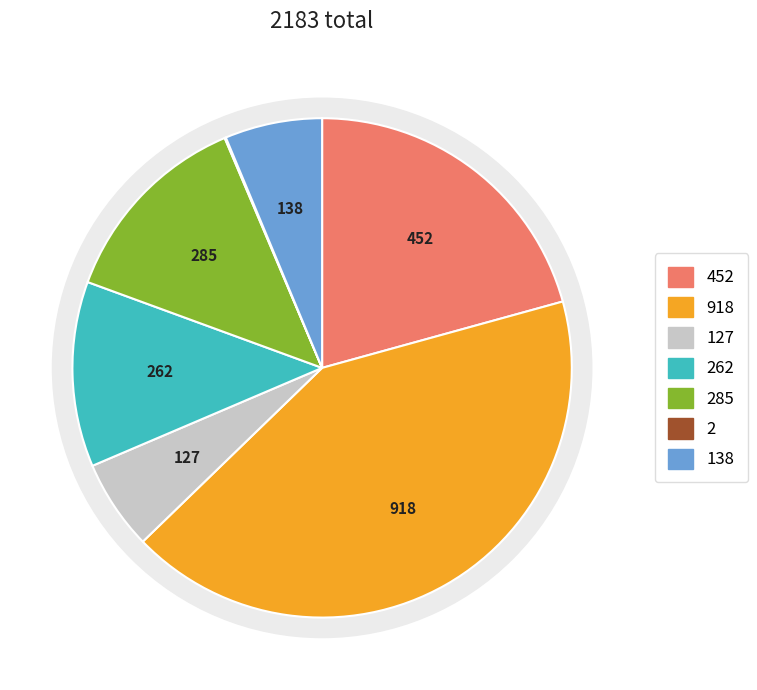

True or false:  - რუსეთში accounts for 12% of the total.

True